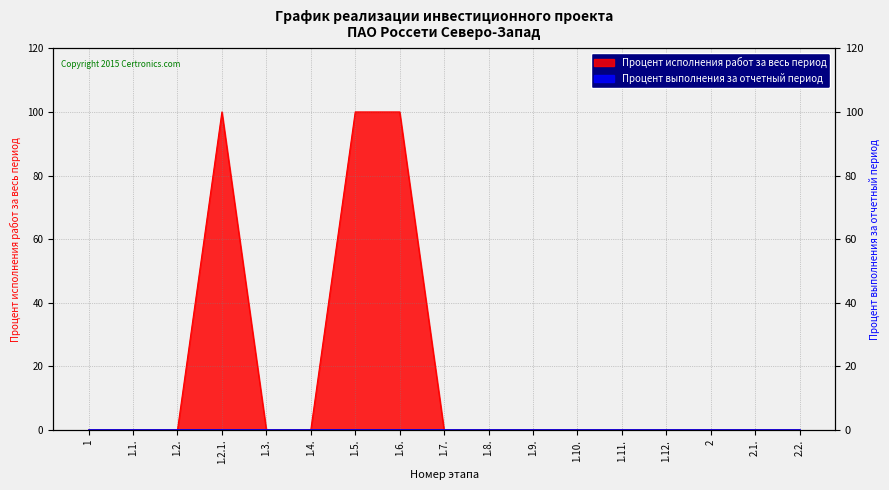

What is the average value?

18